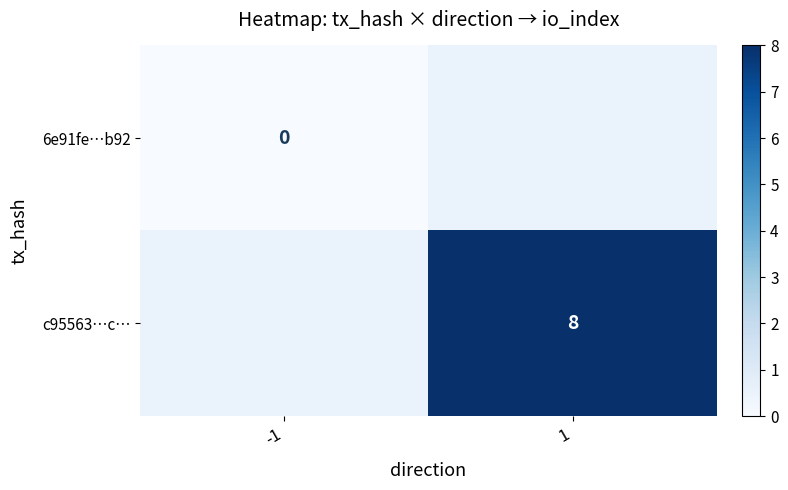

The value of c95563…c… at 1 is 13. True or false?

False